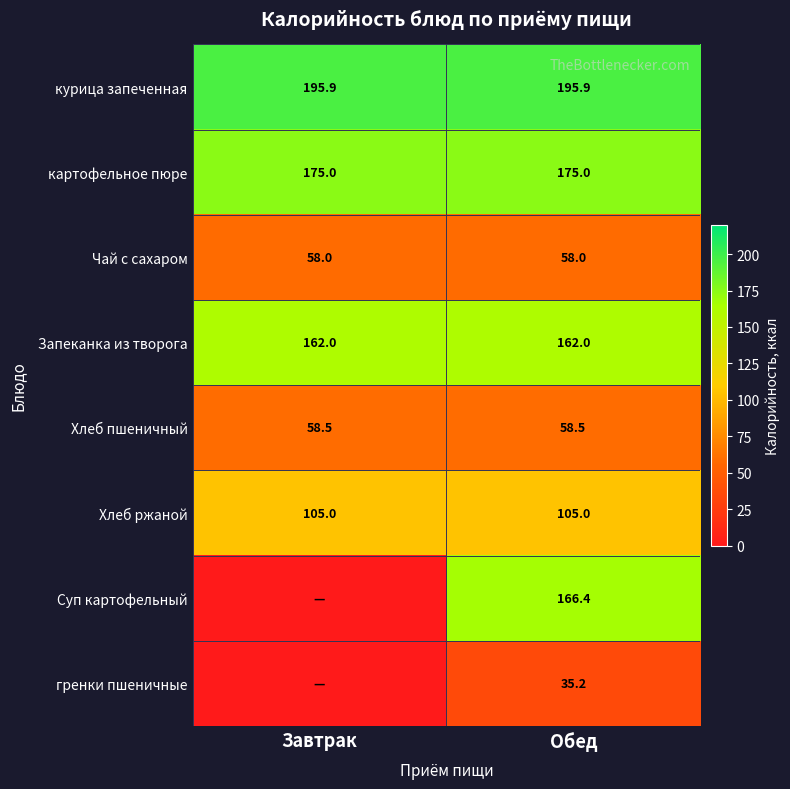

Is the value of курица запеченная at Завтрак greater than the value of картофельное пюре at Завтрак?

Yes